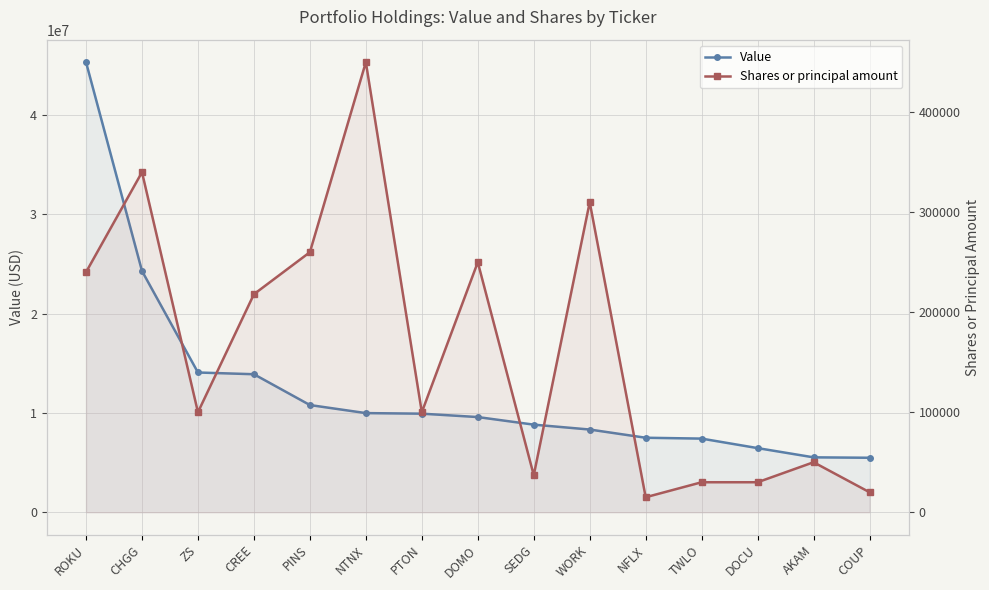

At which category does the chart reach its peak across all series?

ROKU